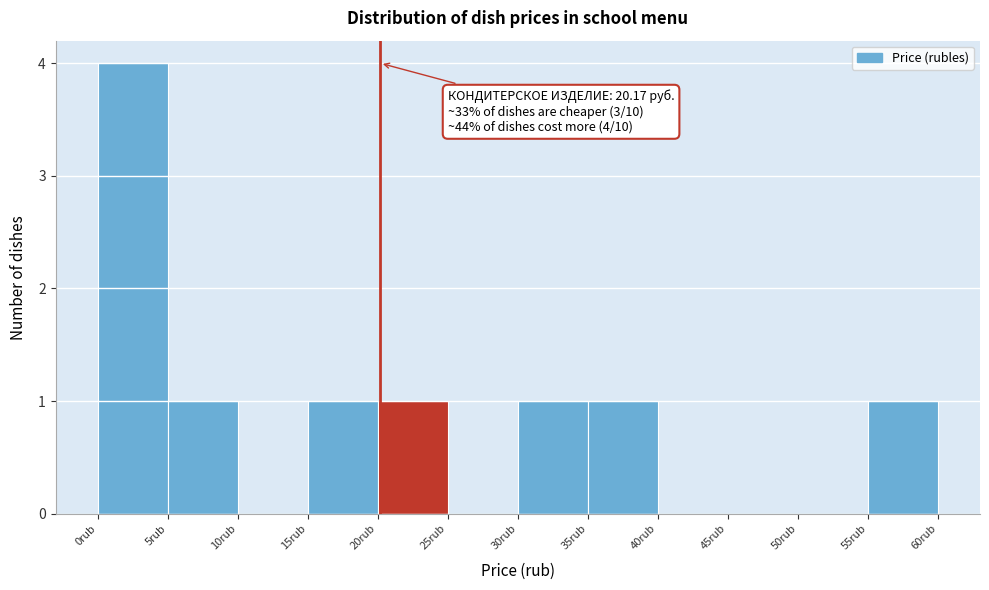

Over which range of the x-axis is the bar tallest?

0 to 5